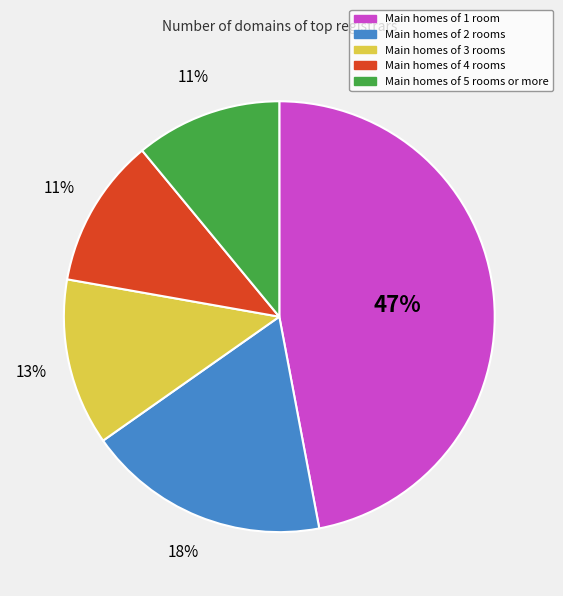

To the nearest percent, what is the average slice percentage?

20%